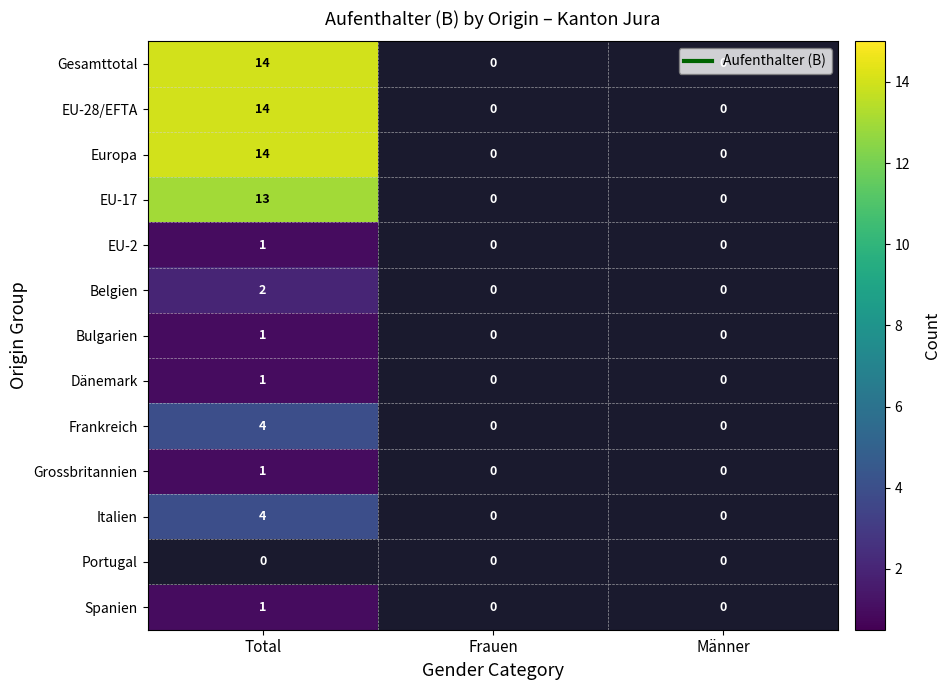

What is the minimum value shown in the chart?

1.0